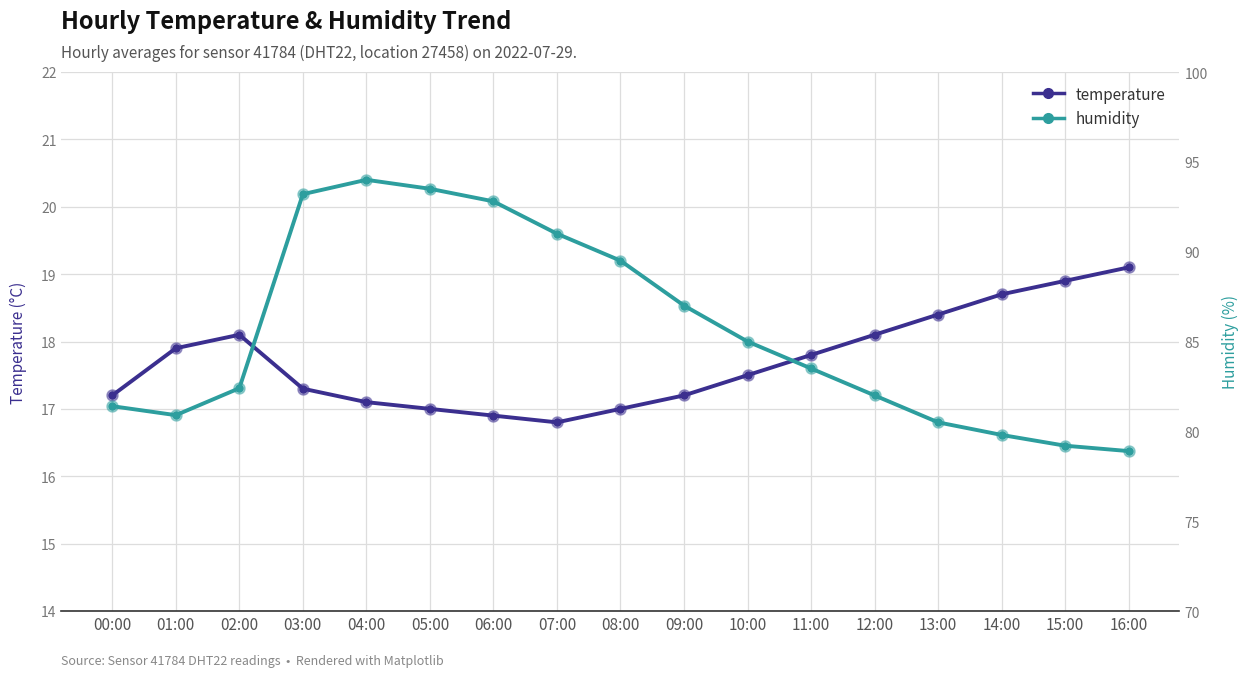

What is the greatest value displayed?

94.0